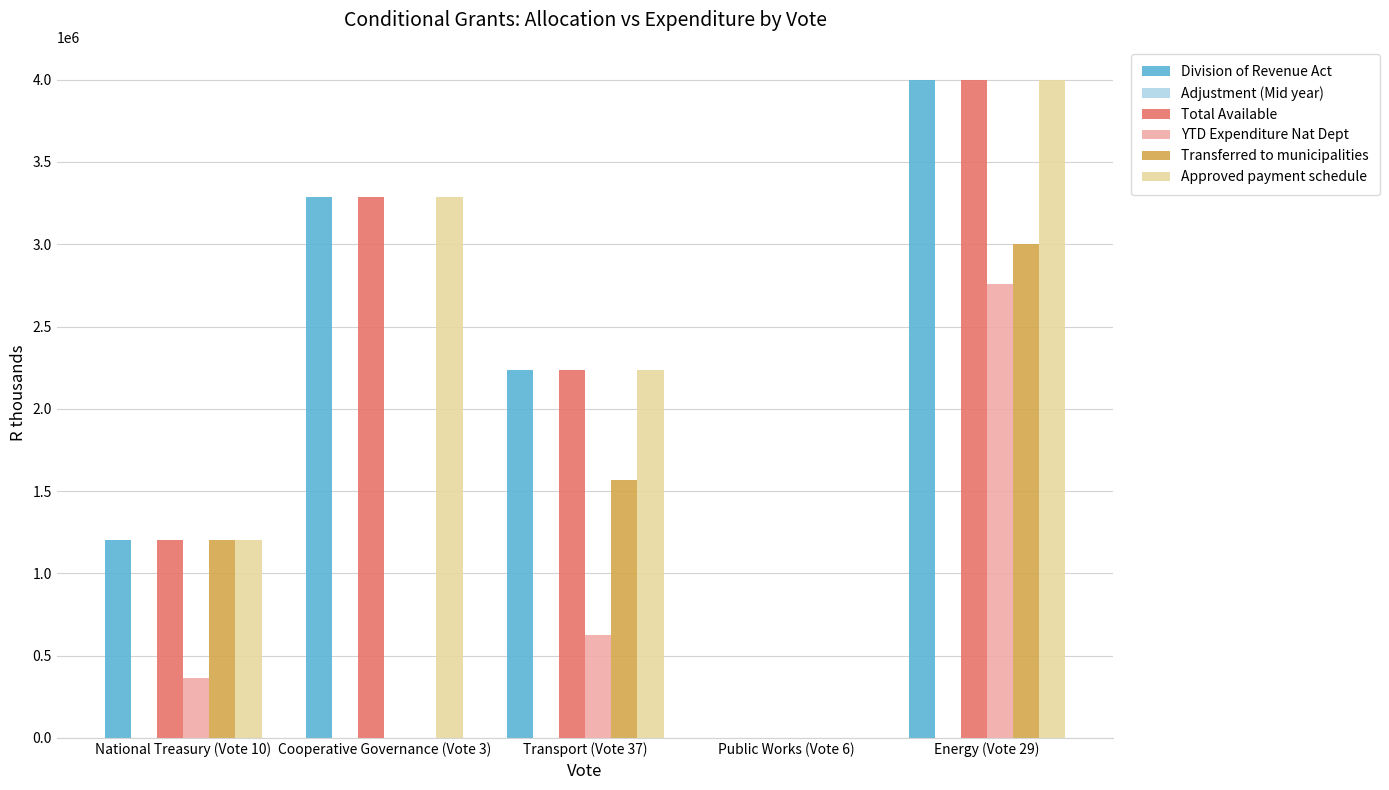

Is the value of Division of Revenue Act at Public Works (Vote 6) greater than the value of Approved payment schedule at National Treasury (Vote 10)?

No